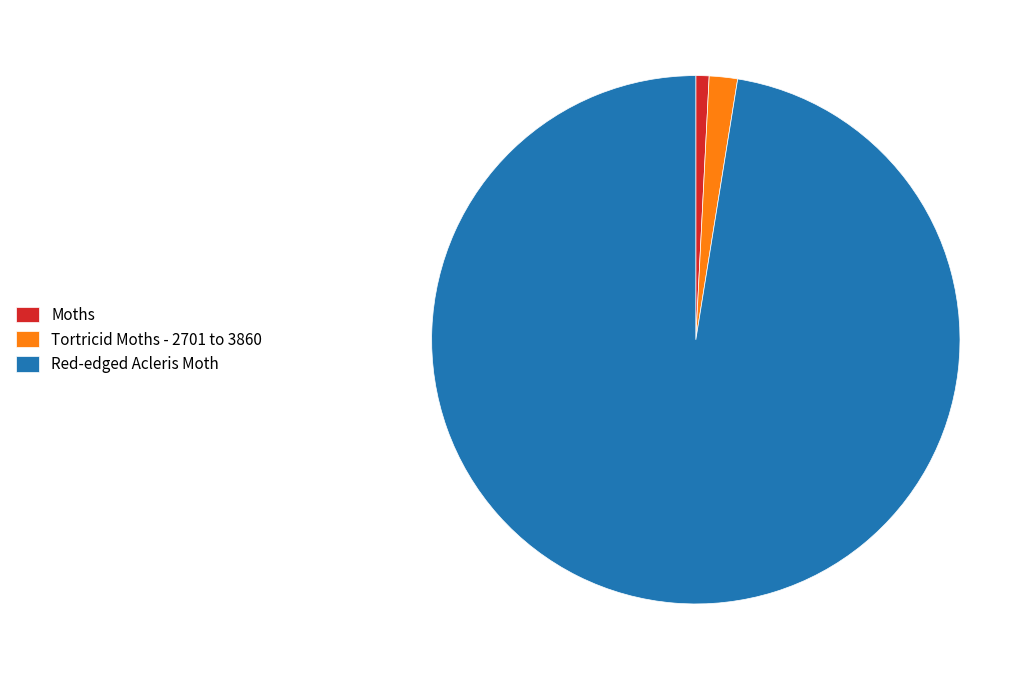

Rank the categories by value from highest to lowest.

Red-edged Acleris Moth, Tortricid Moths - 2701 to 3860, Moths